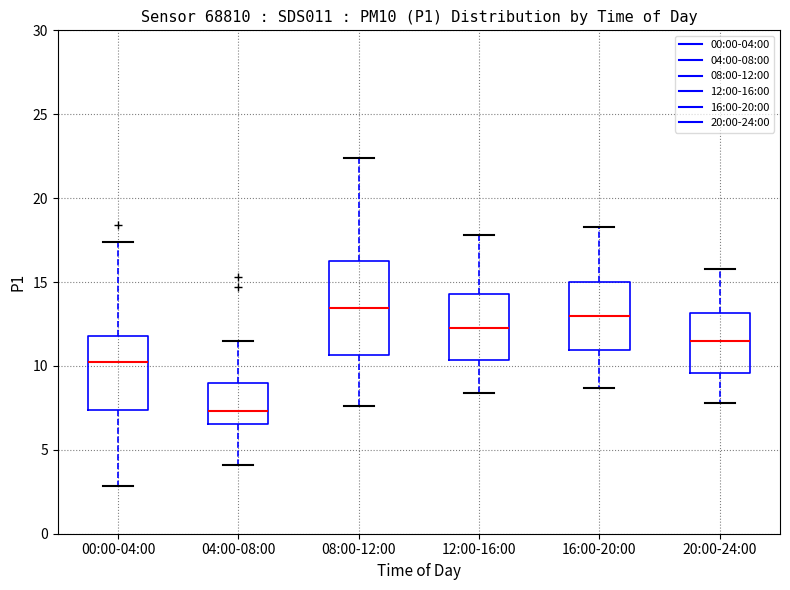

Reading left to right, read every box against the y-axis: the position of its median line, the range the box covers, and the ends of its whiskers. The values are not printed on the chart, so give them approximately, as read against the axis.

00:00-04:00: median 10.0, box 7.5 to 12.0, whiskers 3.0 to 17.5
04:00-08:00: median 7.5, box 6.5 to 9.0, whiskers 4.0 to 11.5
08:00-12:00: median 13.5, box 10.5 to 16.5, whiskers 7.5 to 22.5
12:00-16:00: median 12.5, box 10.5 to 14.5, whiskers 8.5 to 18.0
16:00-20:00: median 13.0, box 11.0 to 15.0, whiskers 8.5 to 18.5
20:00-24:00: median 11.5, box 9.5 to 13.0, whiskers 8.0 to 16.0